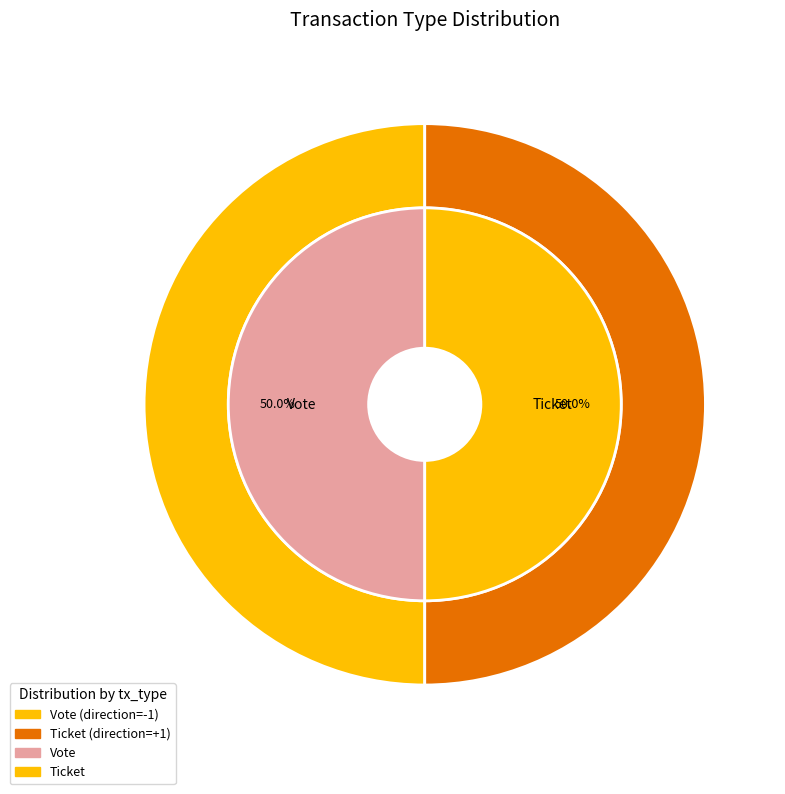

Is Vote the majority of the pie?

Yes